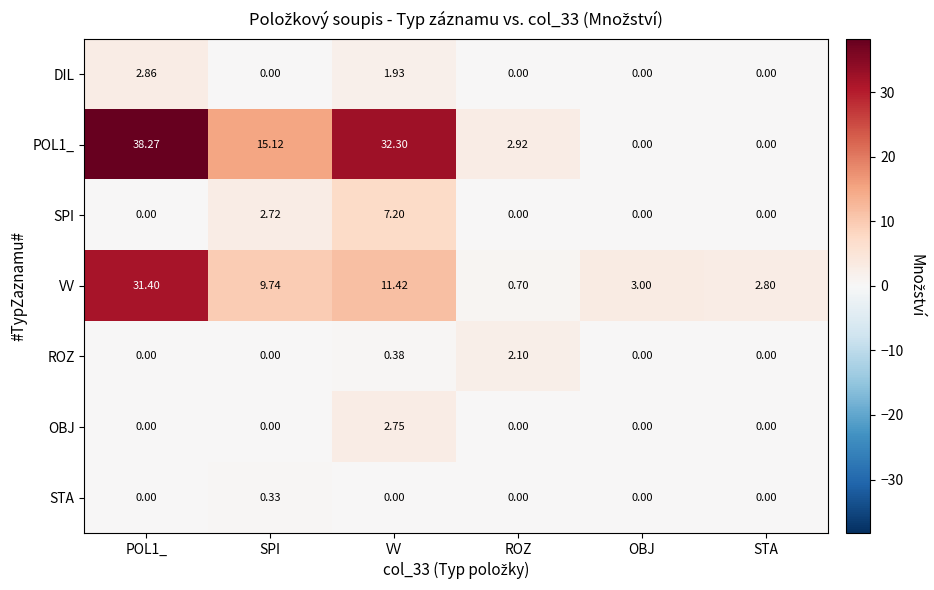

At which label is POL1_ closest to 19?

SPI